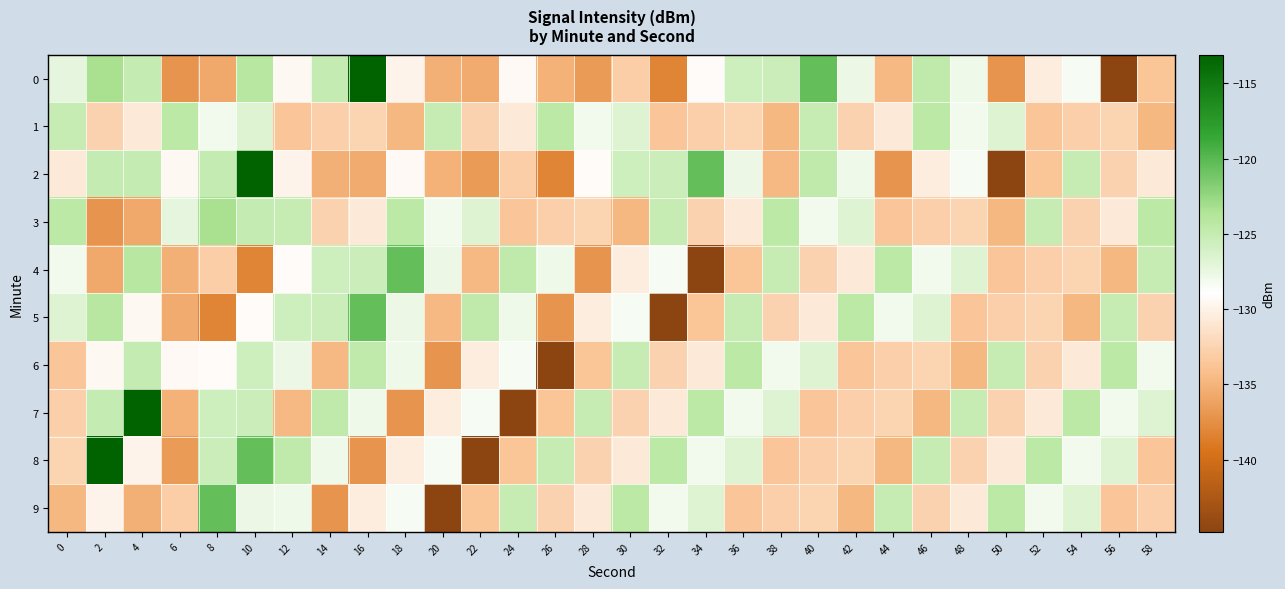

Which label corresponds to the smallest value in the chart?

56